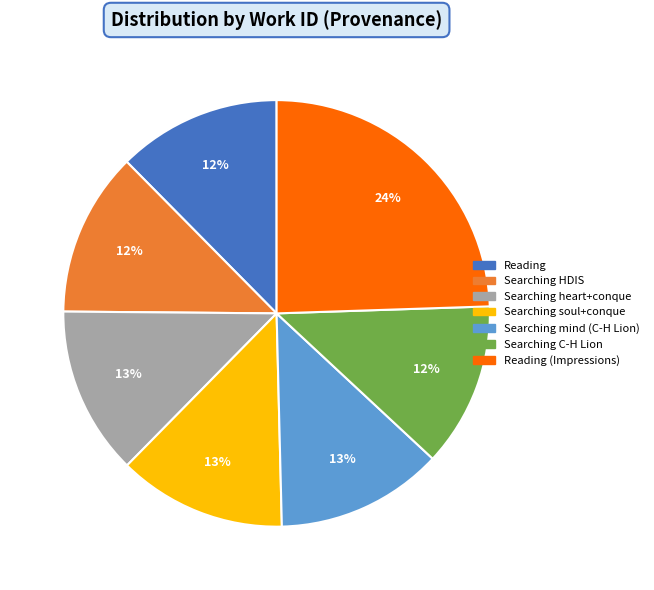

Is the sum of Searching C-H Lion and Searching heart+conque greater than half?

No